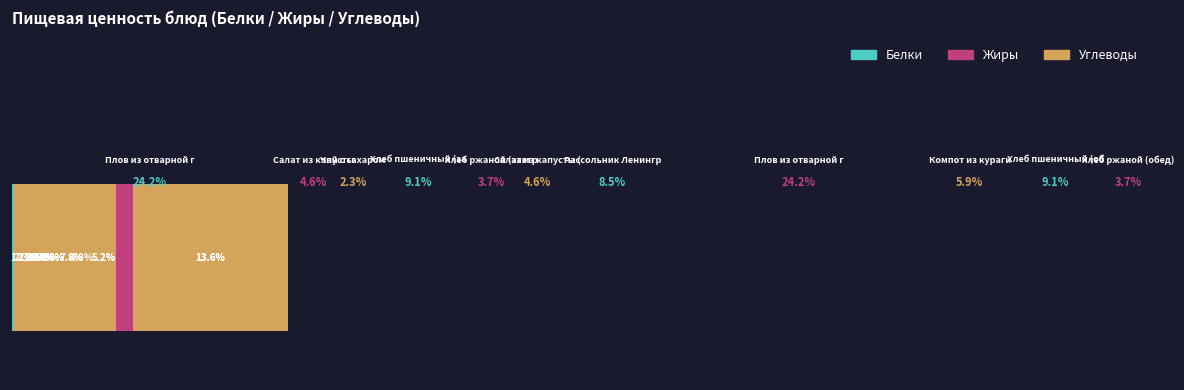

What is the sum of all Белки values?

48.8